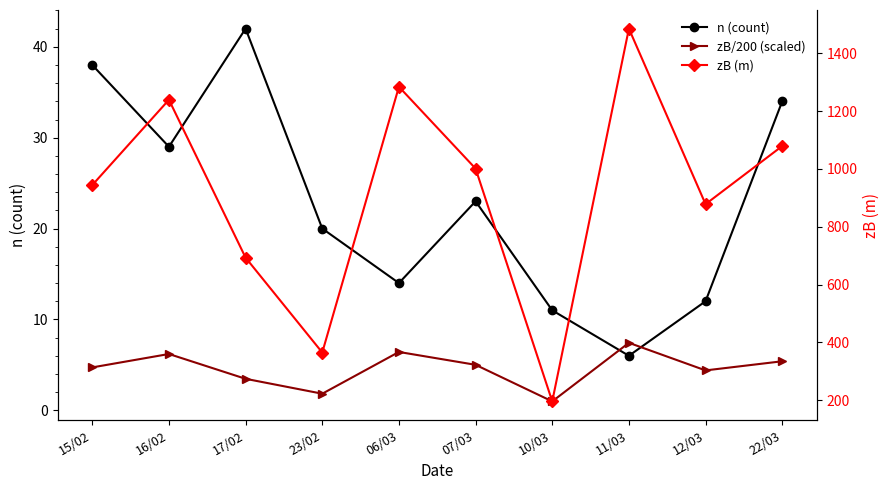

At which category does the chart reach its minimum across all series?

10/03